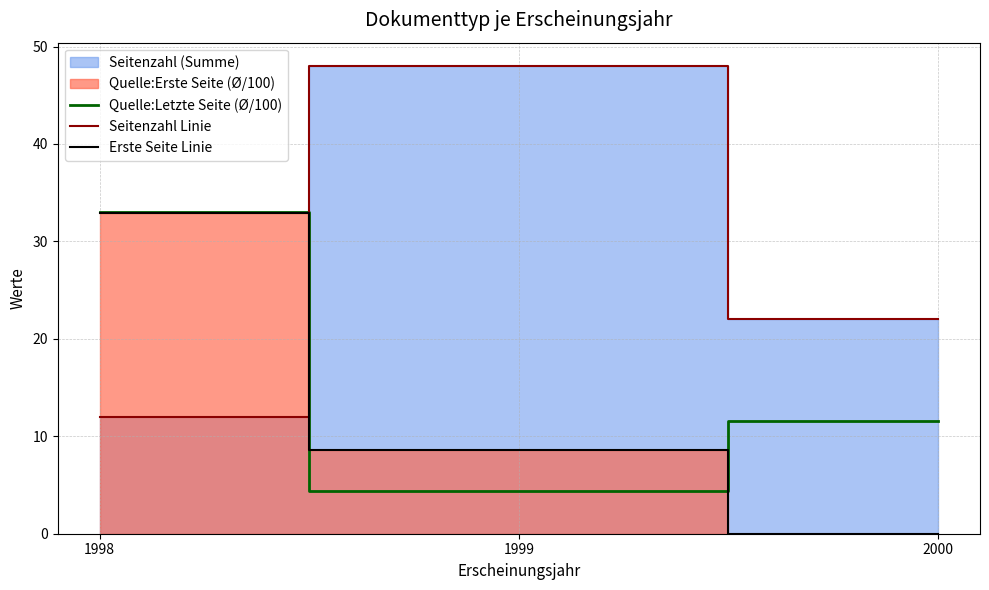

How many data points in Erste Seite Linie are less than 8?

1